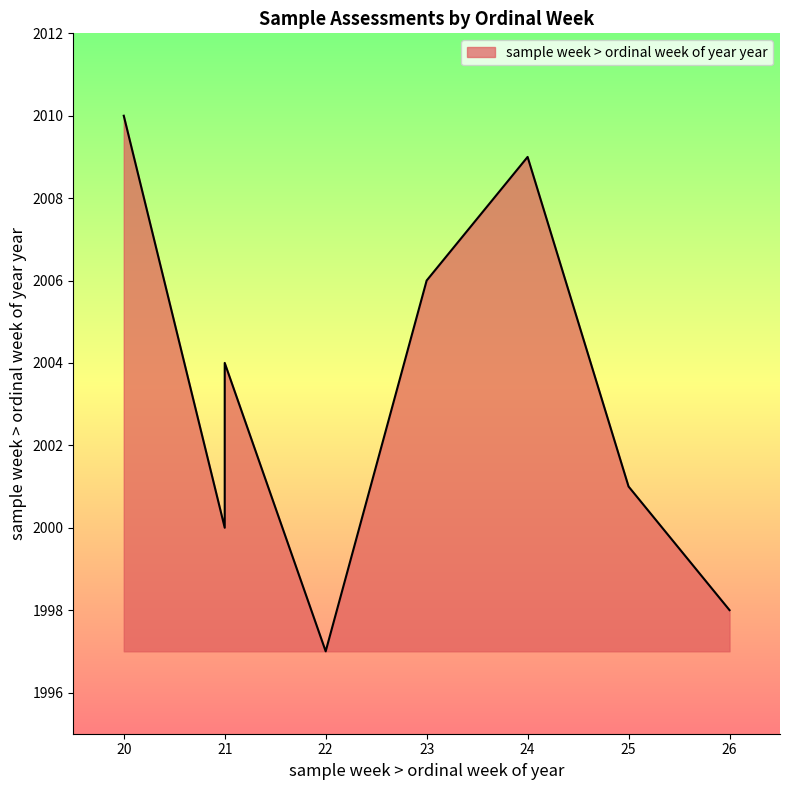

Rank the categories by value from highest to lowest.

20, 24, 23, 21, 21, 25, 21, 26, 22, 22